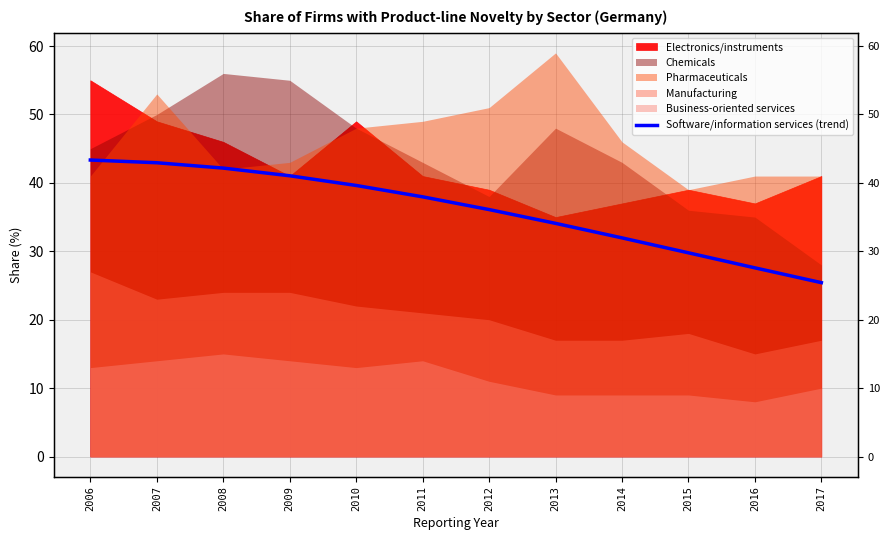

How many data points are less than 37?

6